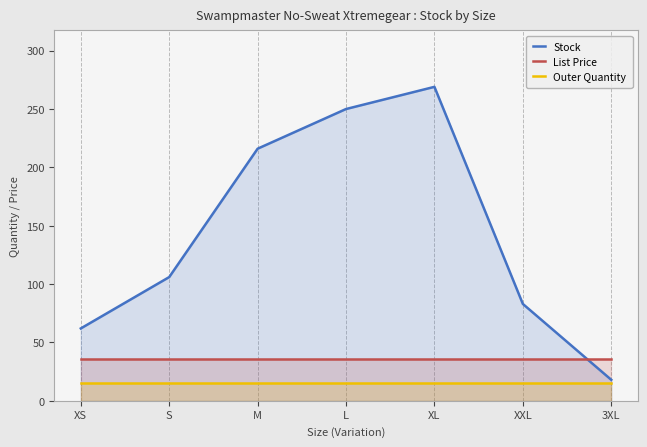

At which label is Outer Quantity closest to 15?

XS